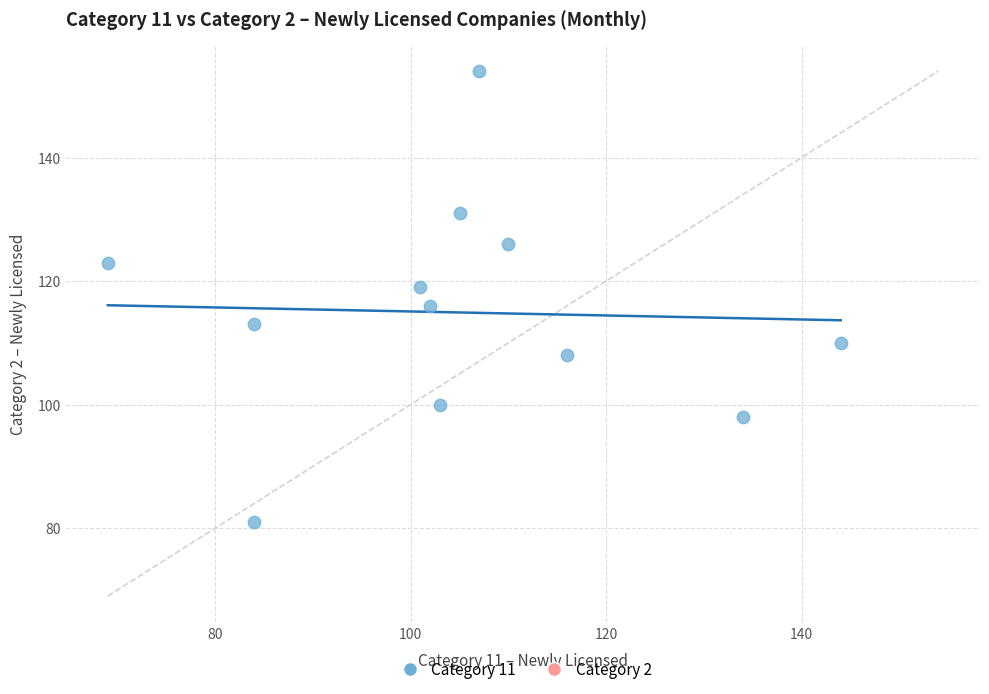

What is the range of Y values (max minus min)?

73